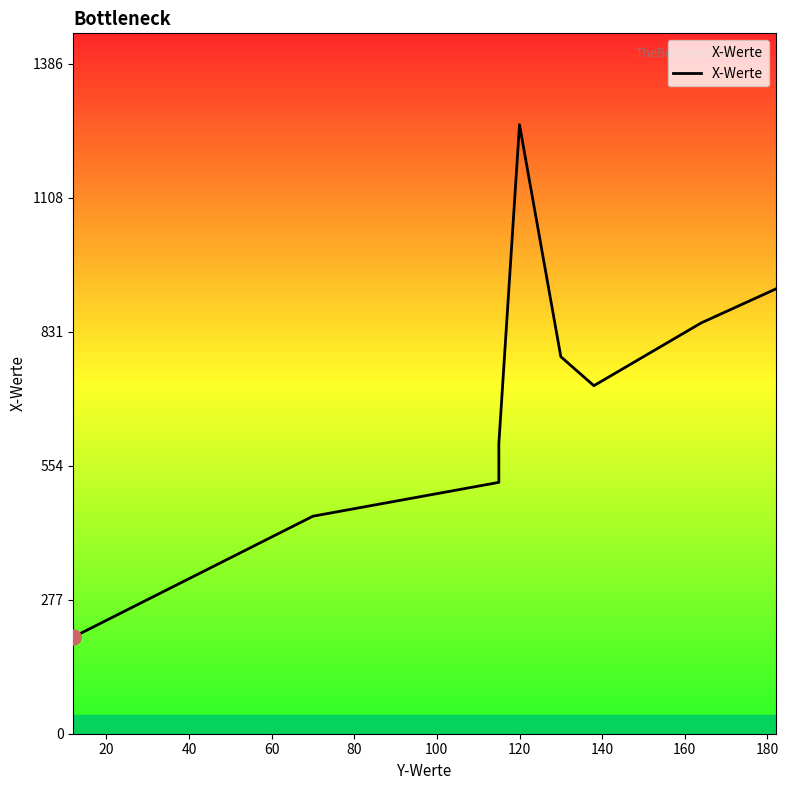

Between 60 and 20, which is larger?

60